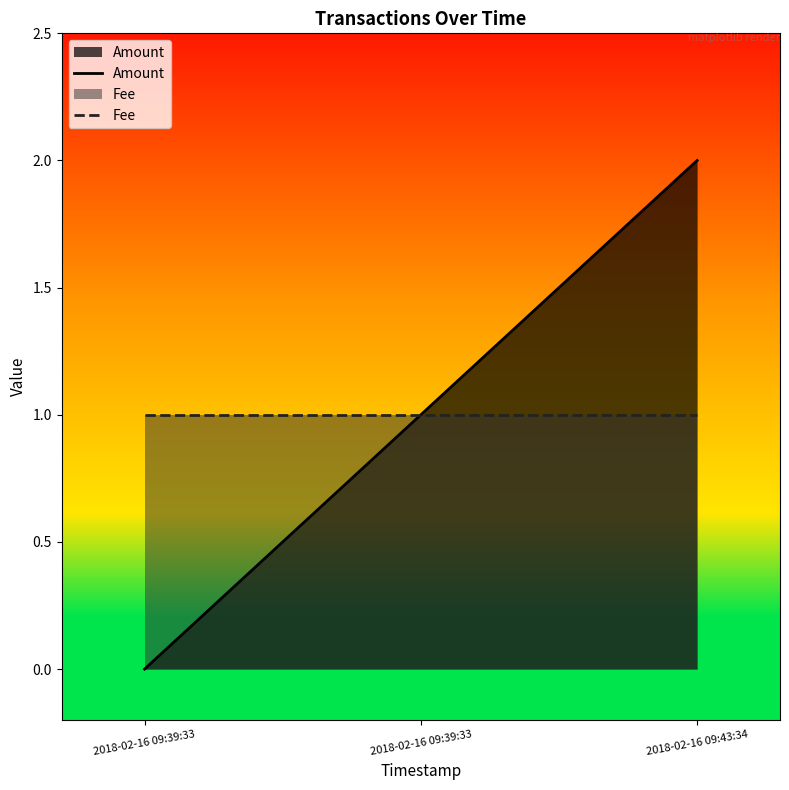

List the series in order of their peak value, lowest first.

Fee, Amount